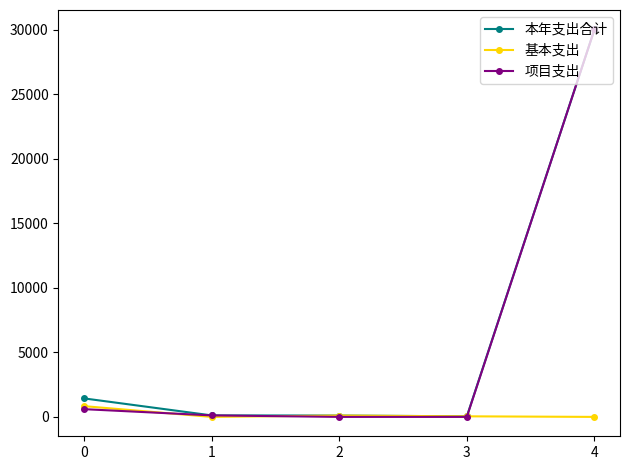

What is the sum of all 项目支出 values?

30735.5